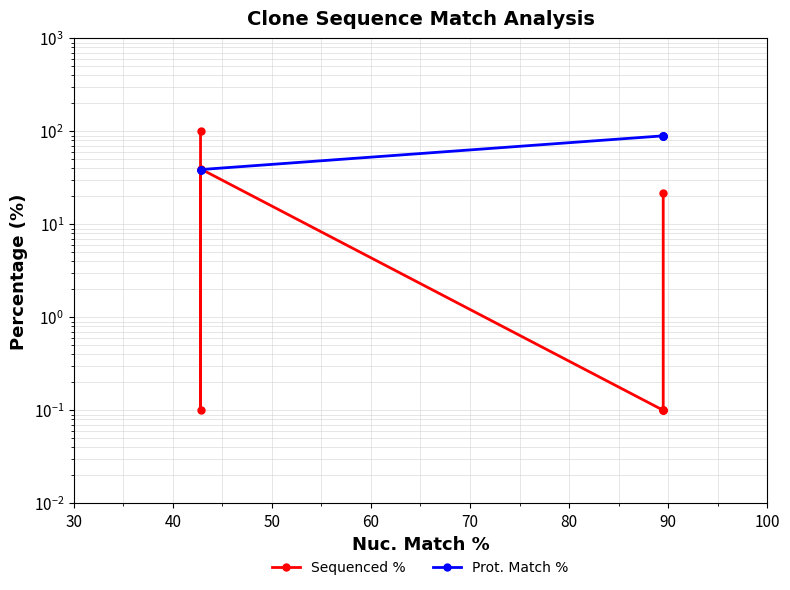

What is the sum of all Sequenced % values?

161.9